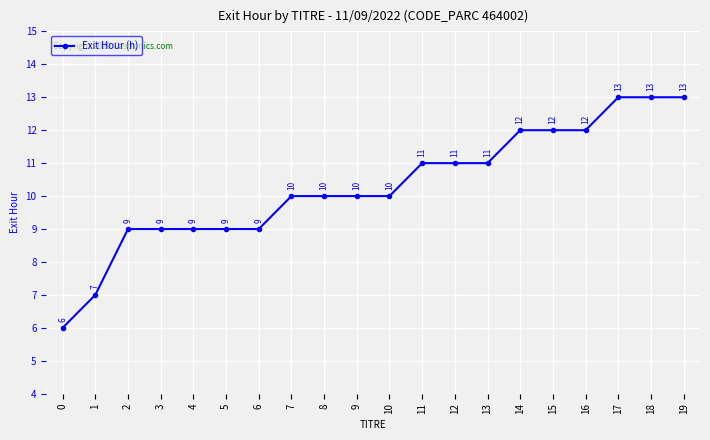

Reading left to right, extract all data points from this chart.

0=6	1=7	2=9	3=9	4=9	5=9	6=9	7=10	8=10	9=10	10=10	11=11	12=11	13=11	14=12	15=12	16=12	17=13	18=13	19=13